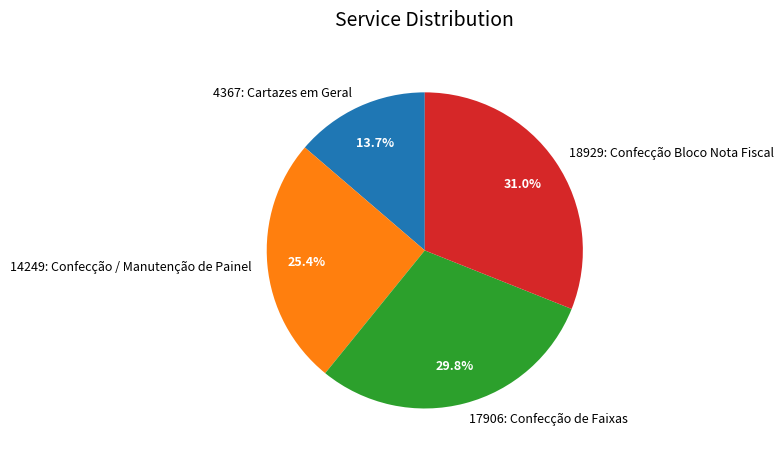

Does 17906: Confecção de Faixas account for over 50% of the chart?

No